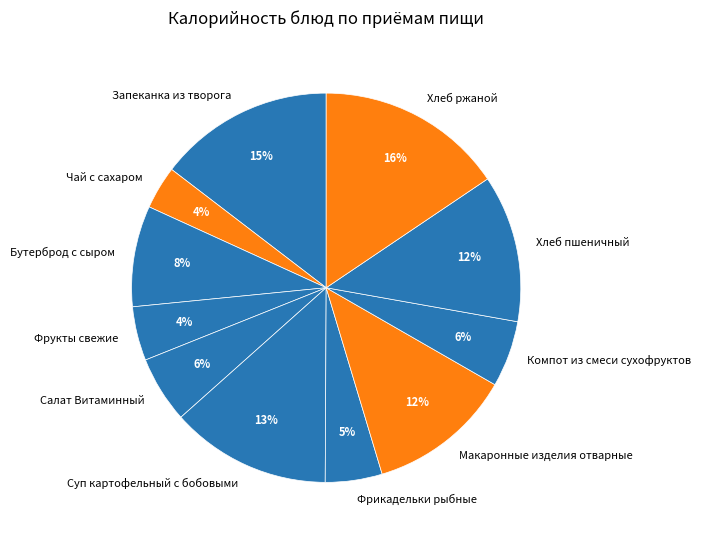

Does Хлеб ржаной account for over 50% of the chart?

No